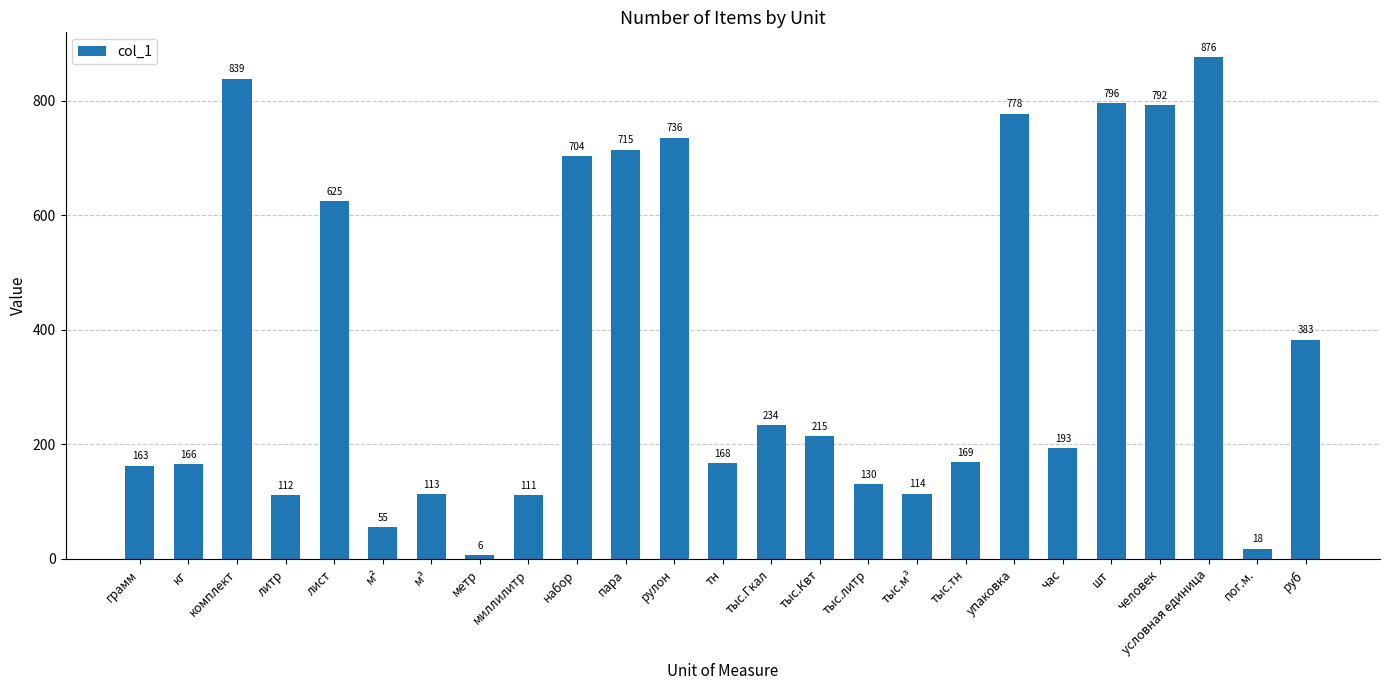

Where is the data nearest to the value 441?

руб